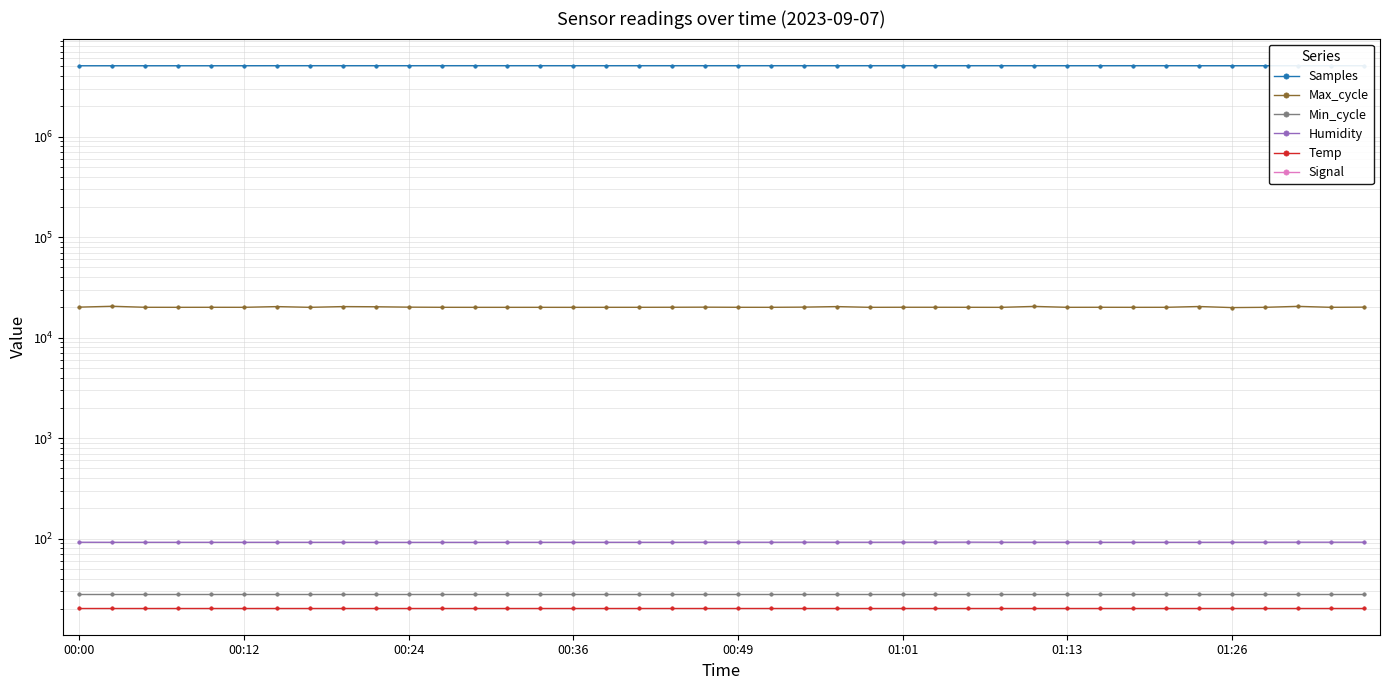

What is the difference between the highest and lowest values at 01:13?

5077039.0